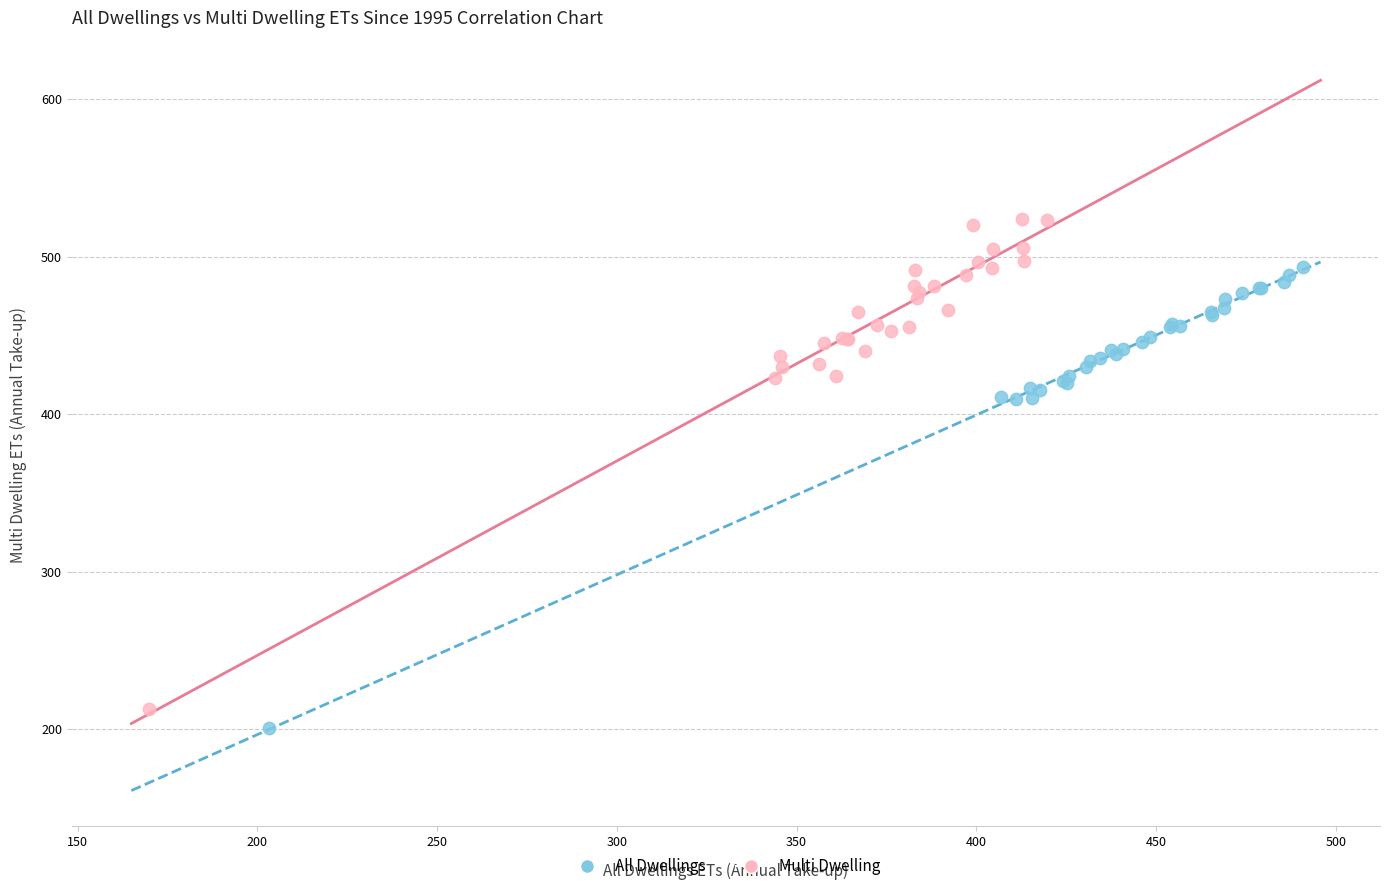

Which series contains the lowest Y value?

All Dwellings